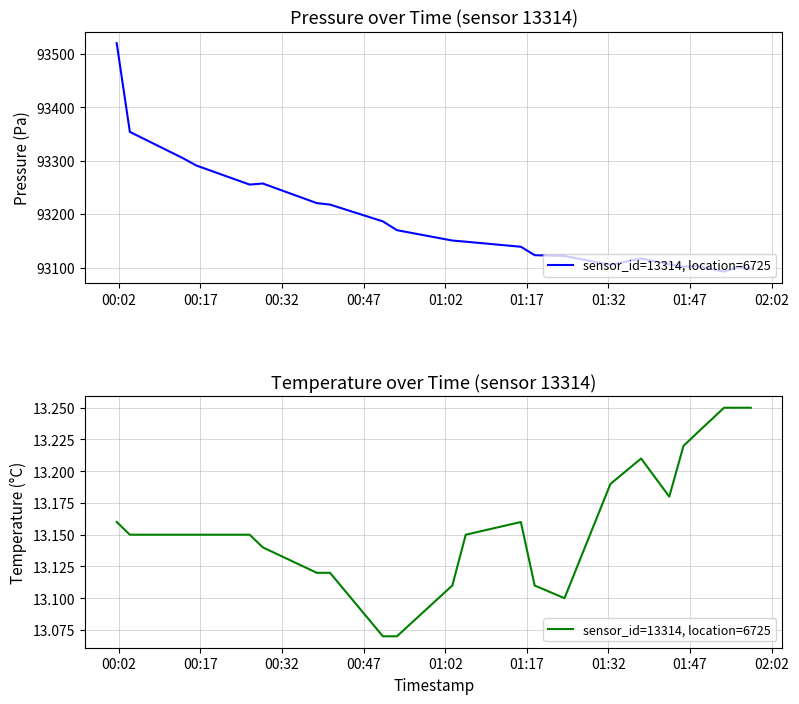

Count the values in the range 13 to 14.

23